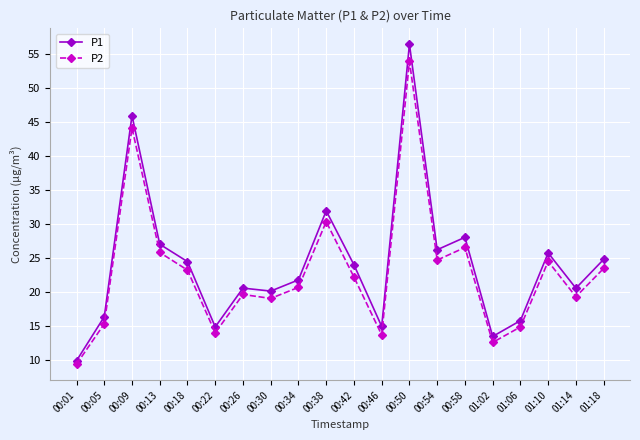

At which label does P1 reach its minimum?

00:01